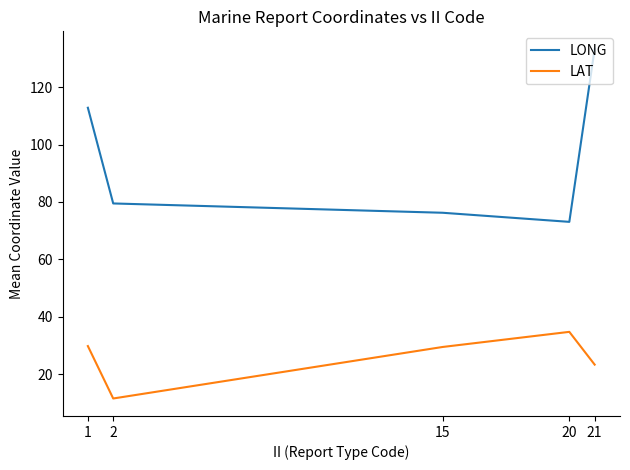

Which series has the widest spread of values?

LONG